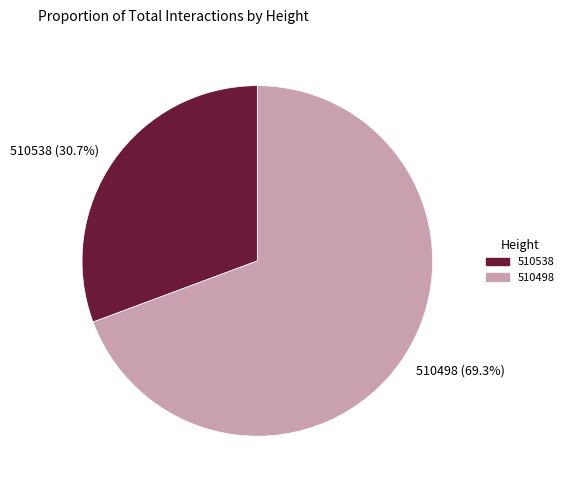

How many slices are in this pie chart?

2